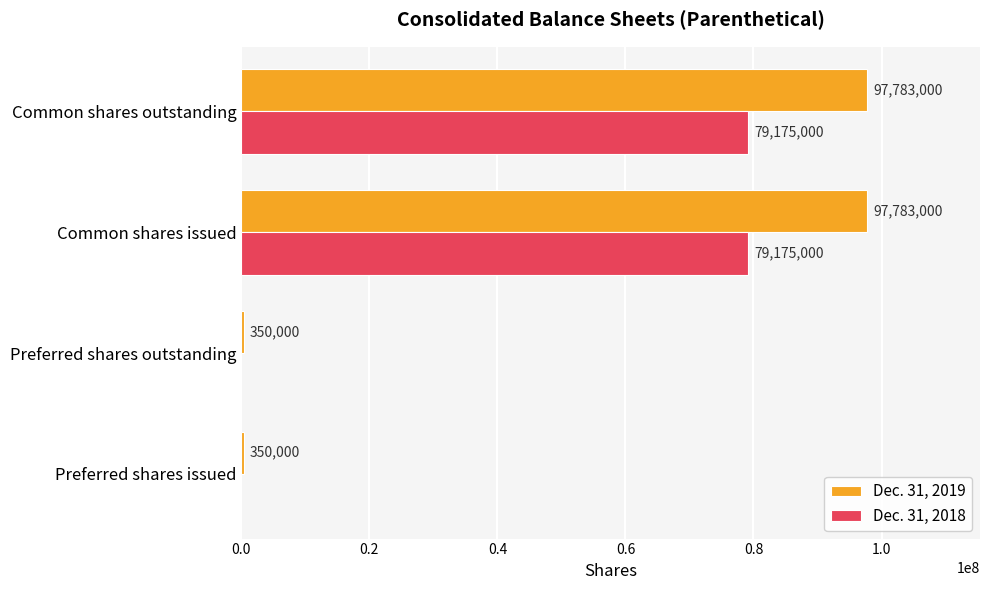

The Dec. 31, 2019 series shows 350000 at Preferred shares issued. True or false?

True